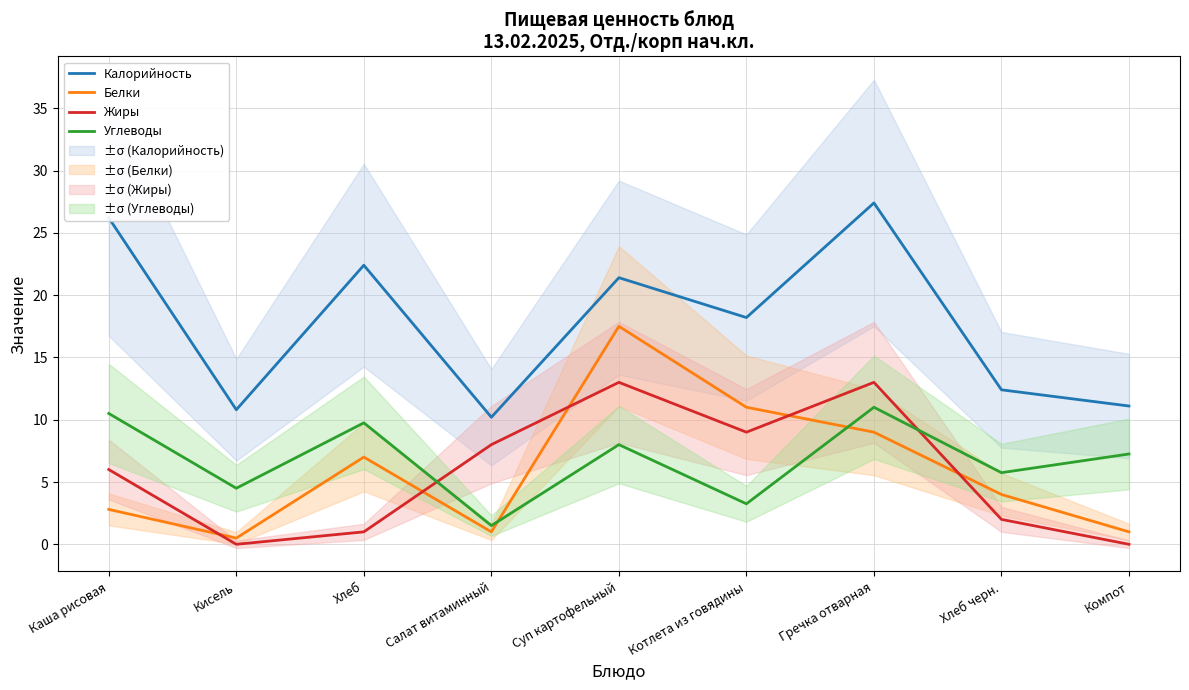

Which label corresponds to the largest value in the chart?

Гречка отварная